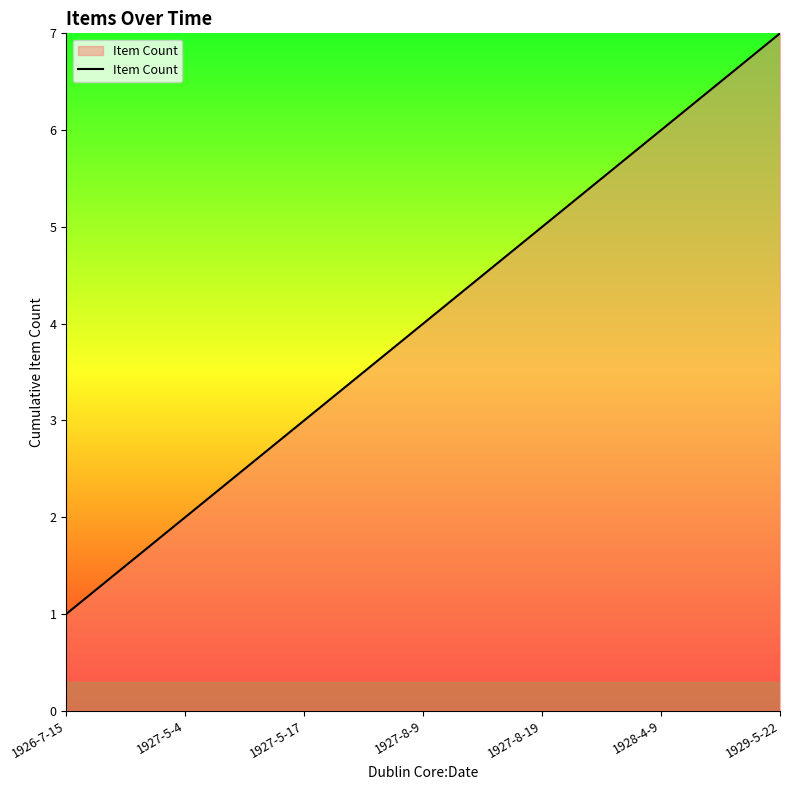

Read the value at 1927-8-19.

5